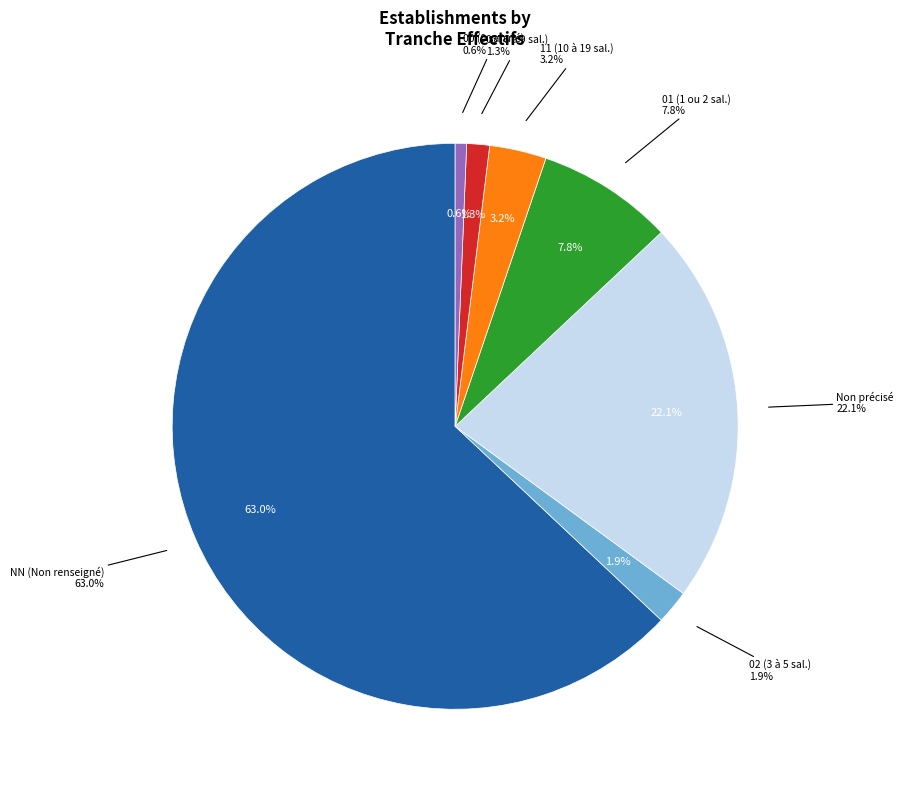

What is the majority slice?

NN